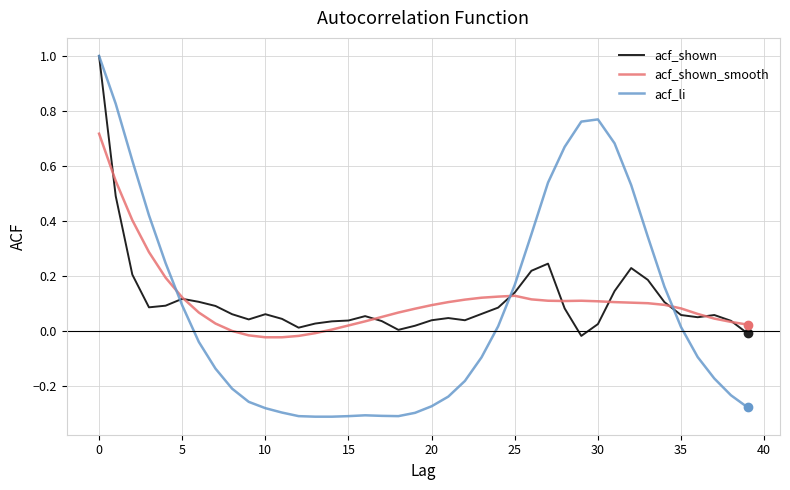

Which series has the largest range (max minus min)?

acf_li